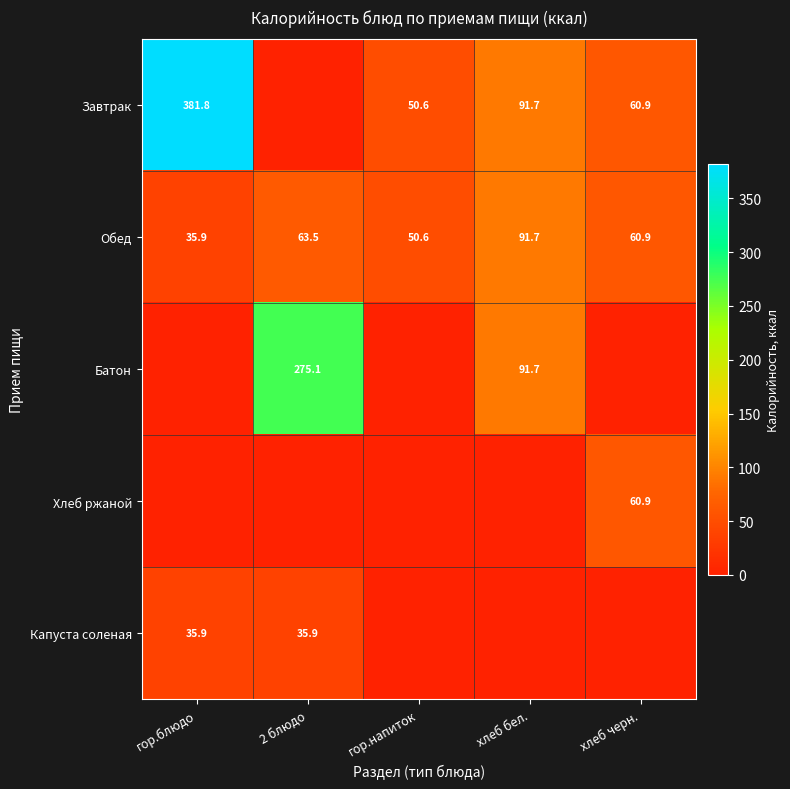

What is the difference between the Обед values at гор.блюдо and хлеб черн.?

25.0